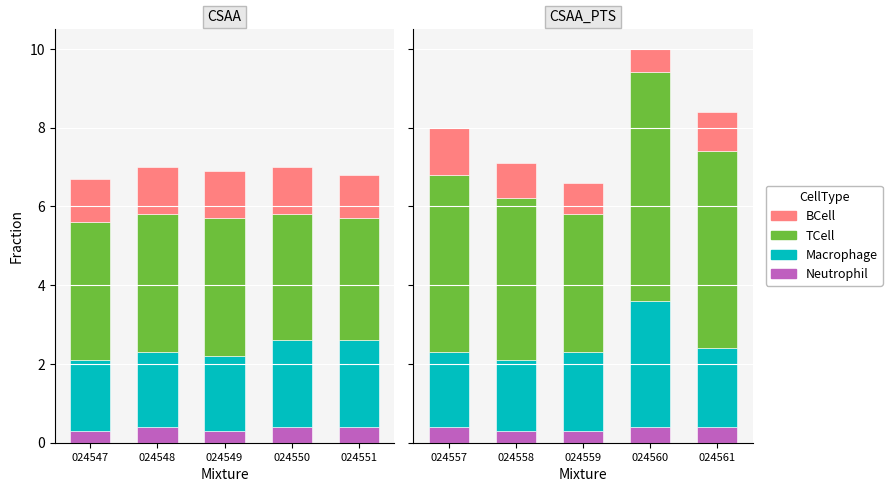

What is the value of the BCell bar at the 5th from the left?

1.0